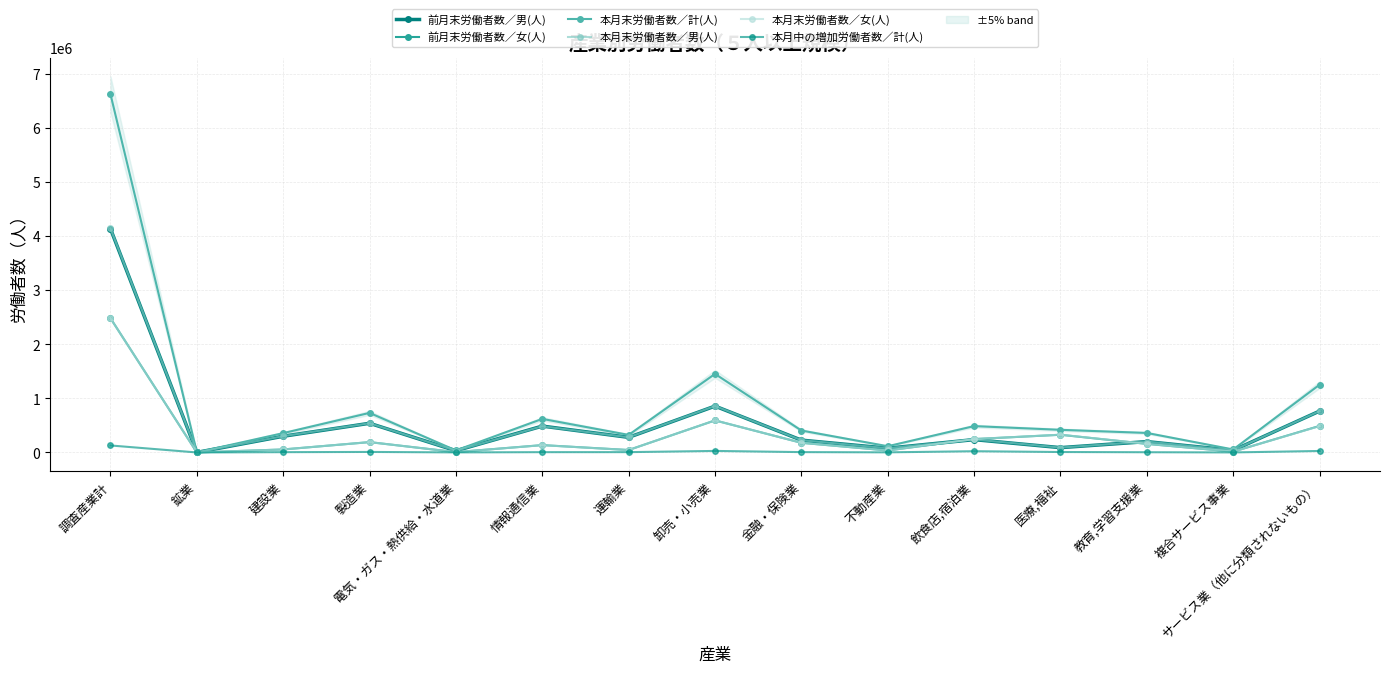

What is the sum of the 本月中の増加労働者数／計(人) values at 情報通信業 and 調査産業計?

135156